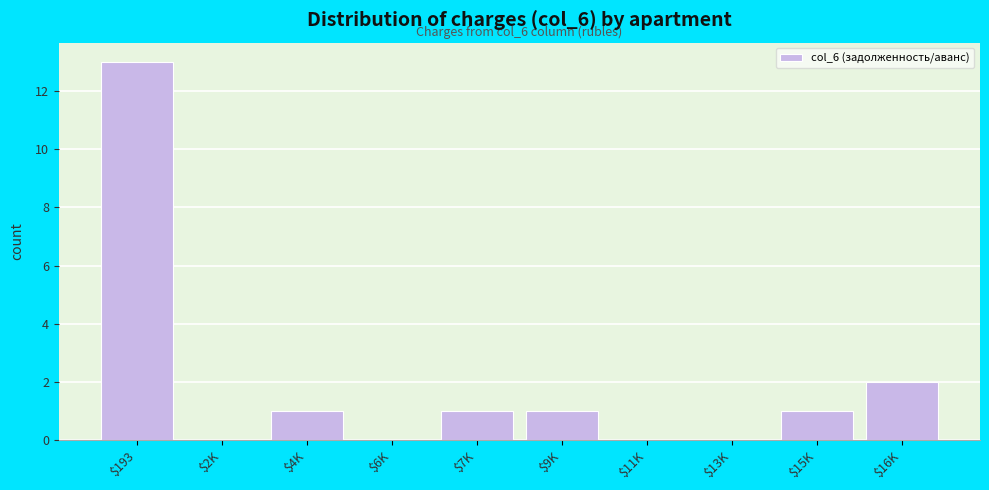

At which label is the value closest to 6?

$16K